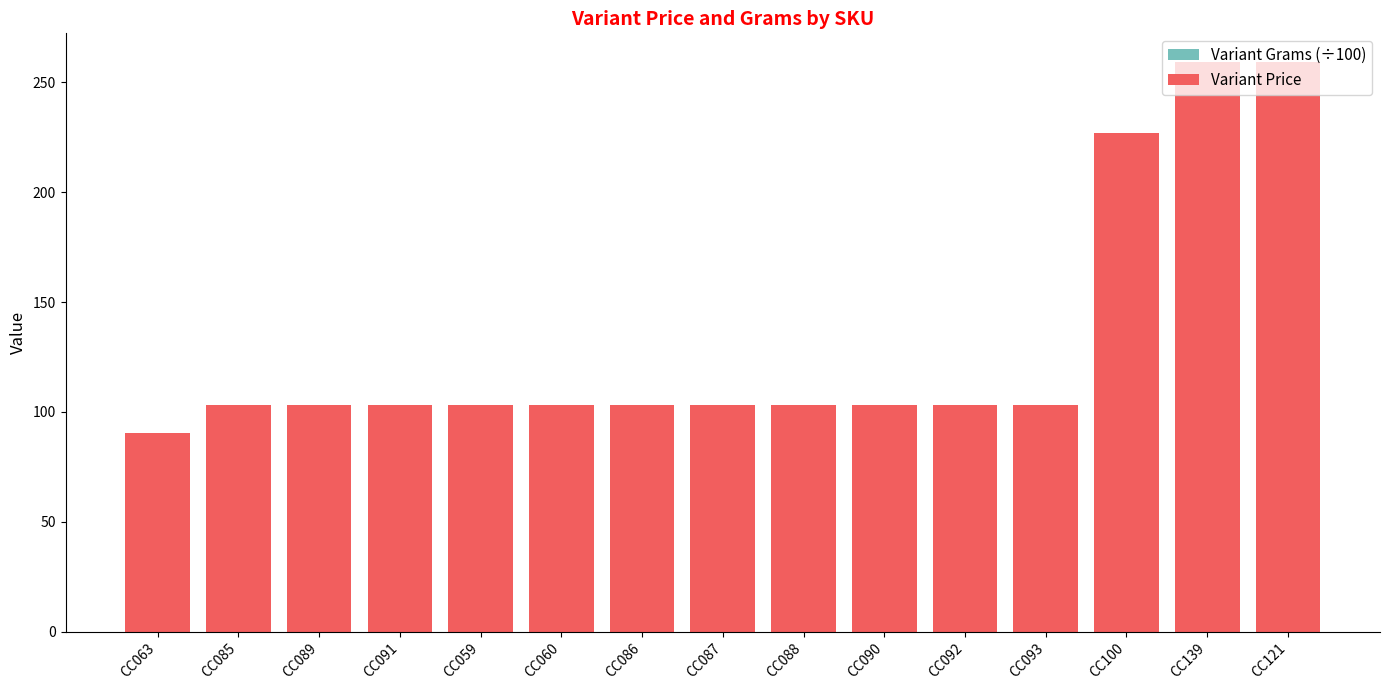

What is the difference between the Variant Price values at CC063 and CC085?

13.0